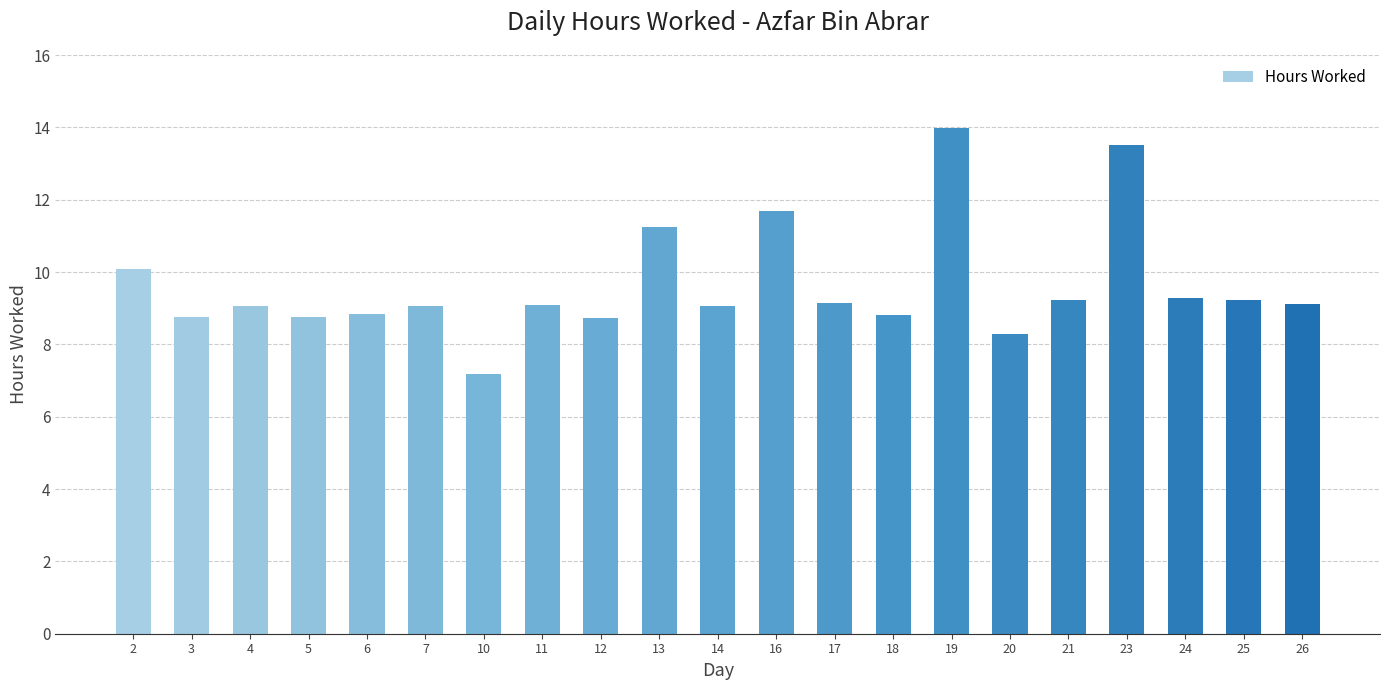

Where is the data nearest to the value 10?

2